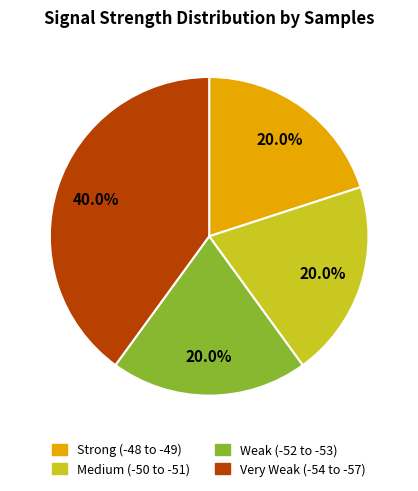

How many slices are in this pie chart?

4